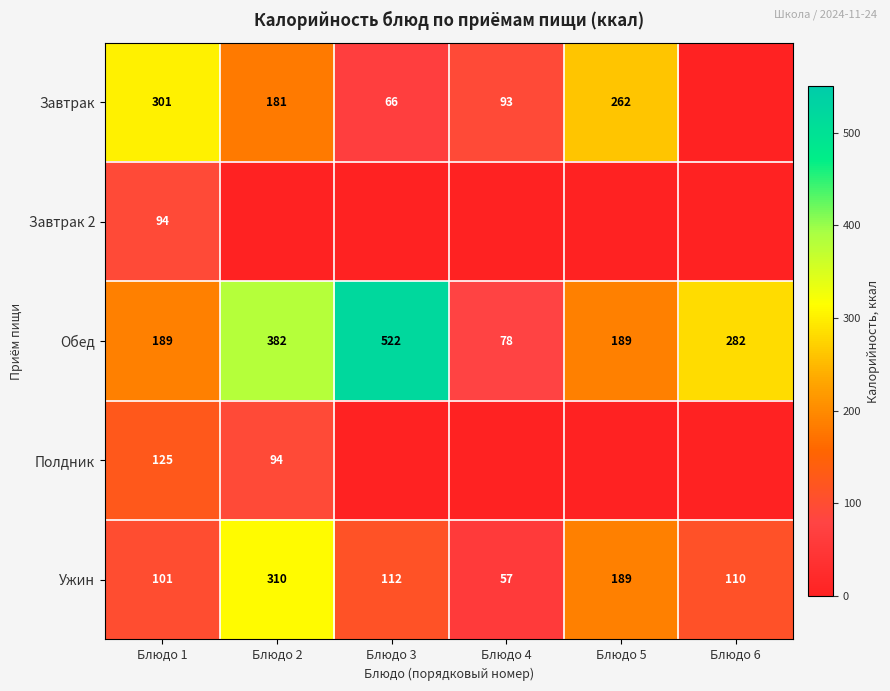

What is the difference between the maximum and minimum values in the Обед series?

444